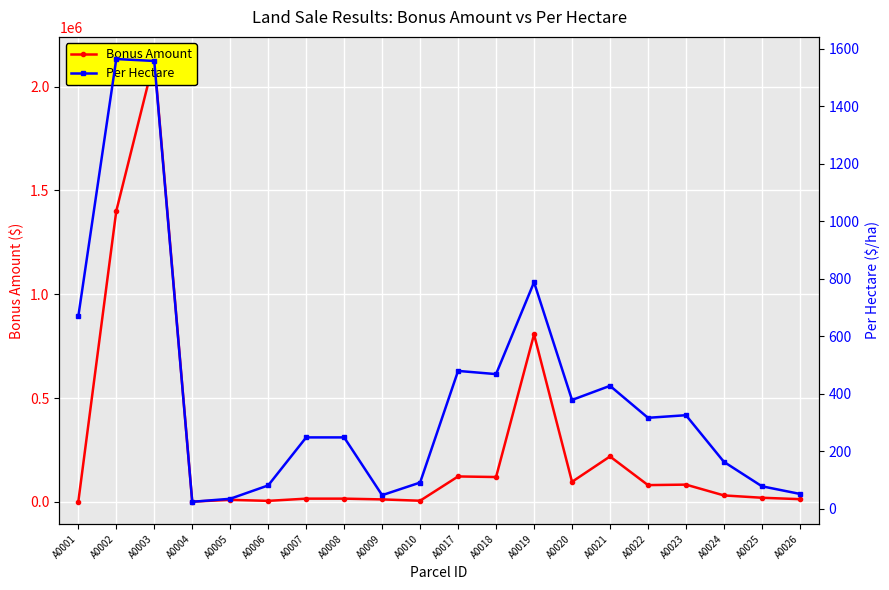

In Per Hectare, how many points are higher than both neighbors (excluding endpoints)?

5